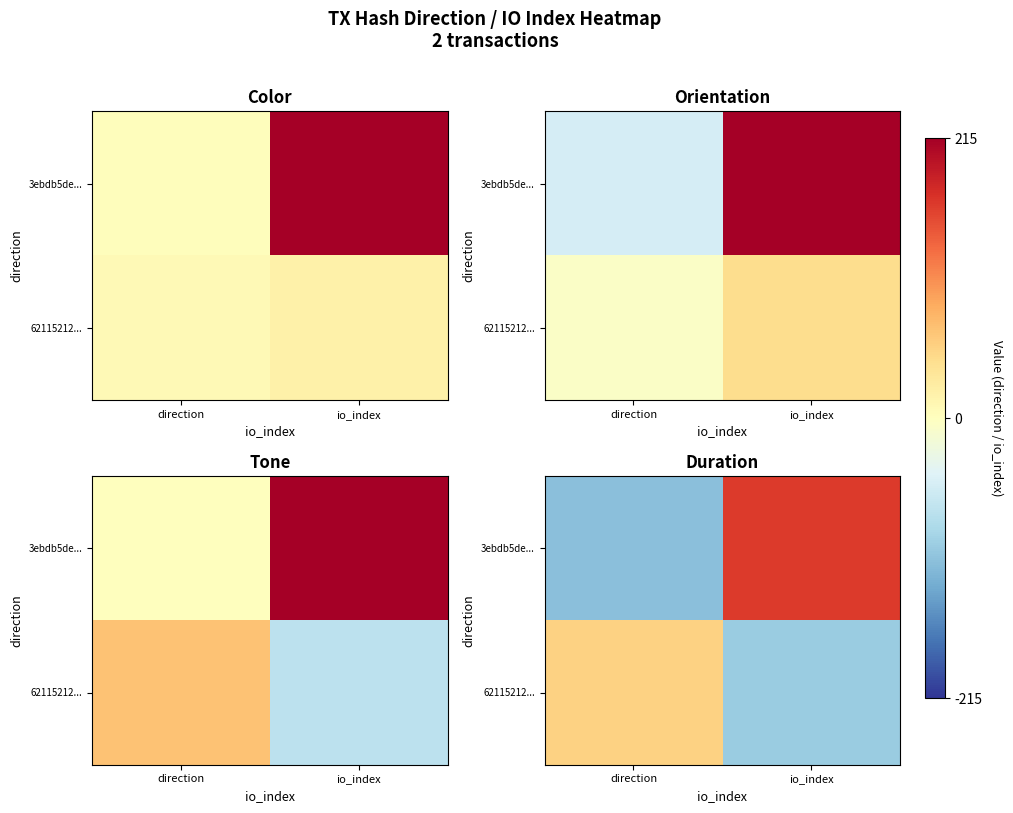

Is it true that row_0 equals -109.3 at direction?

True